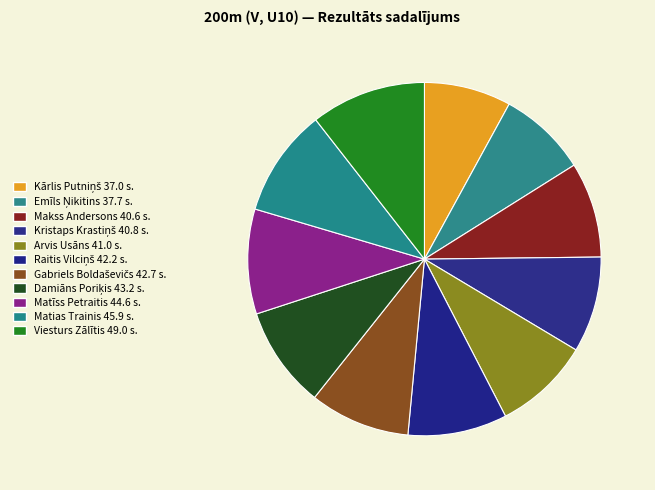

Does Viesturs Zālītis account for over 50% of the chart?

No